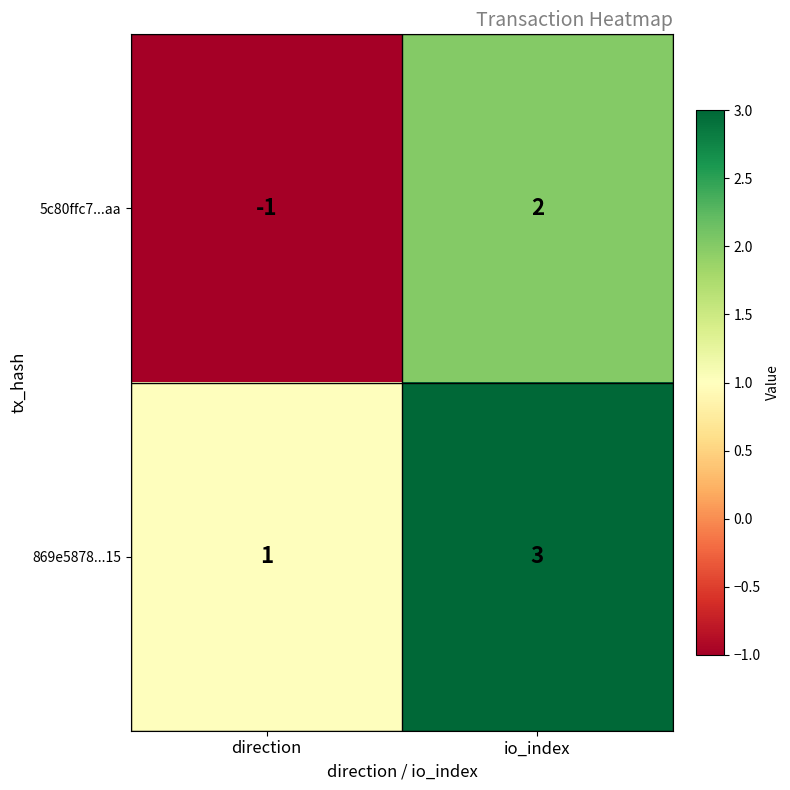

What is the difference between the 5c80ffc7...aa values at direction and io_index?

3